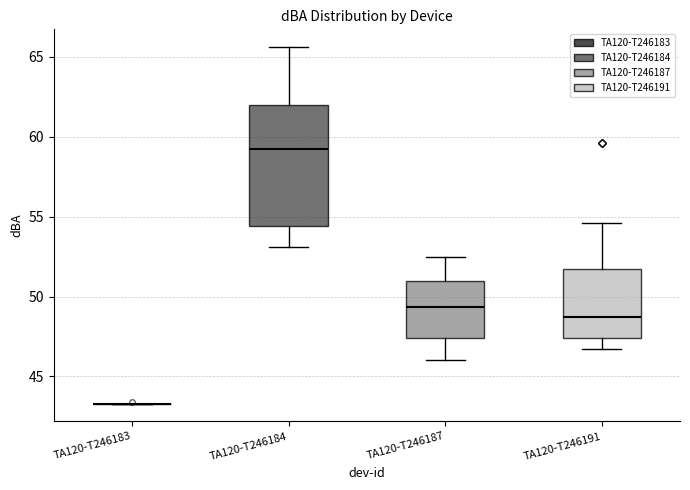

Comparing the boxes themselves (not the whiskers), which one is the tallest?

TA120-T246184